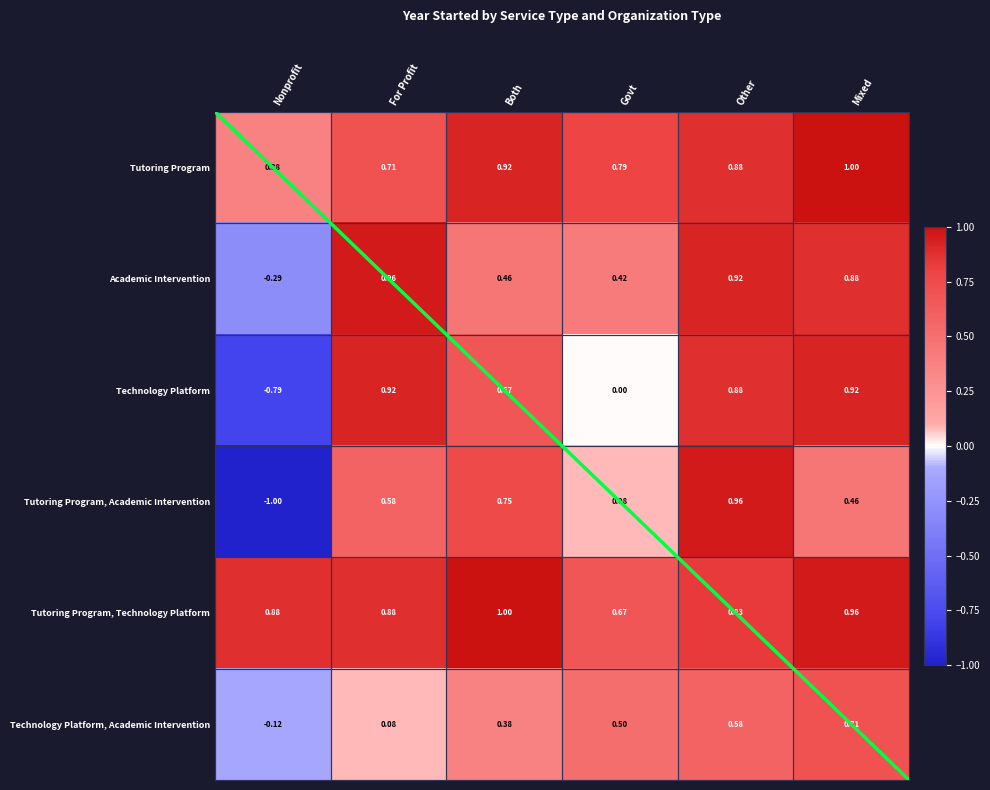

At which label does Technology Platform first exceed 0?

For Profit